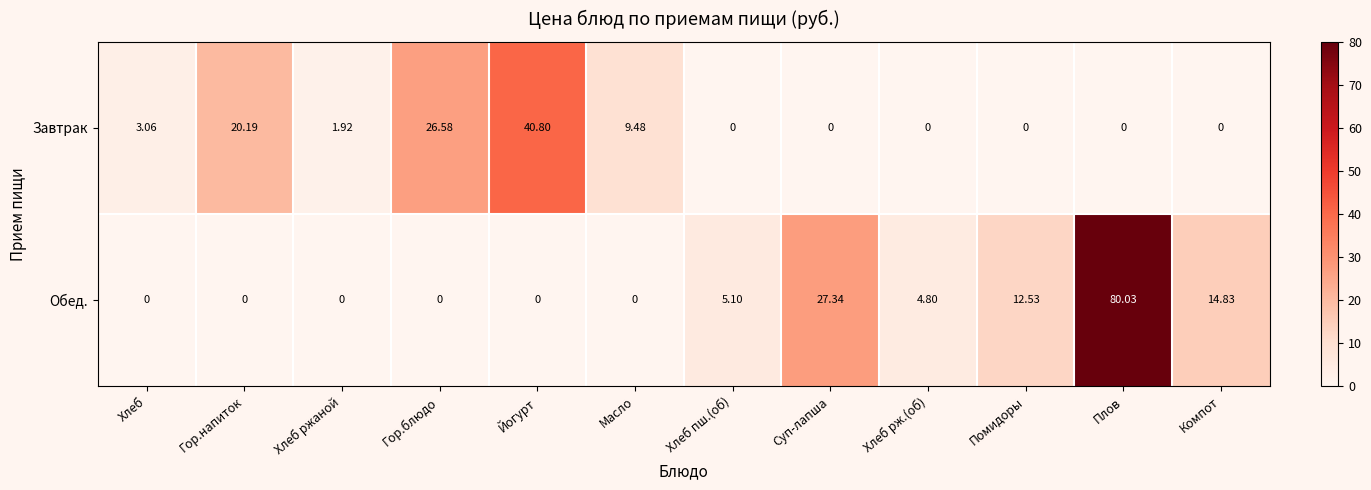

How many values in the Завтрак series are below 1?

6